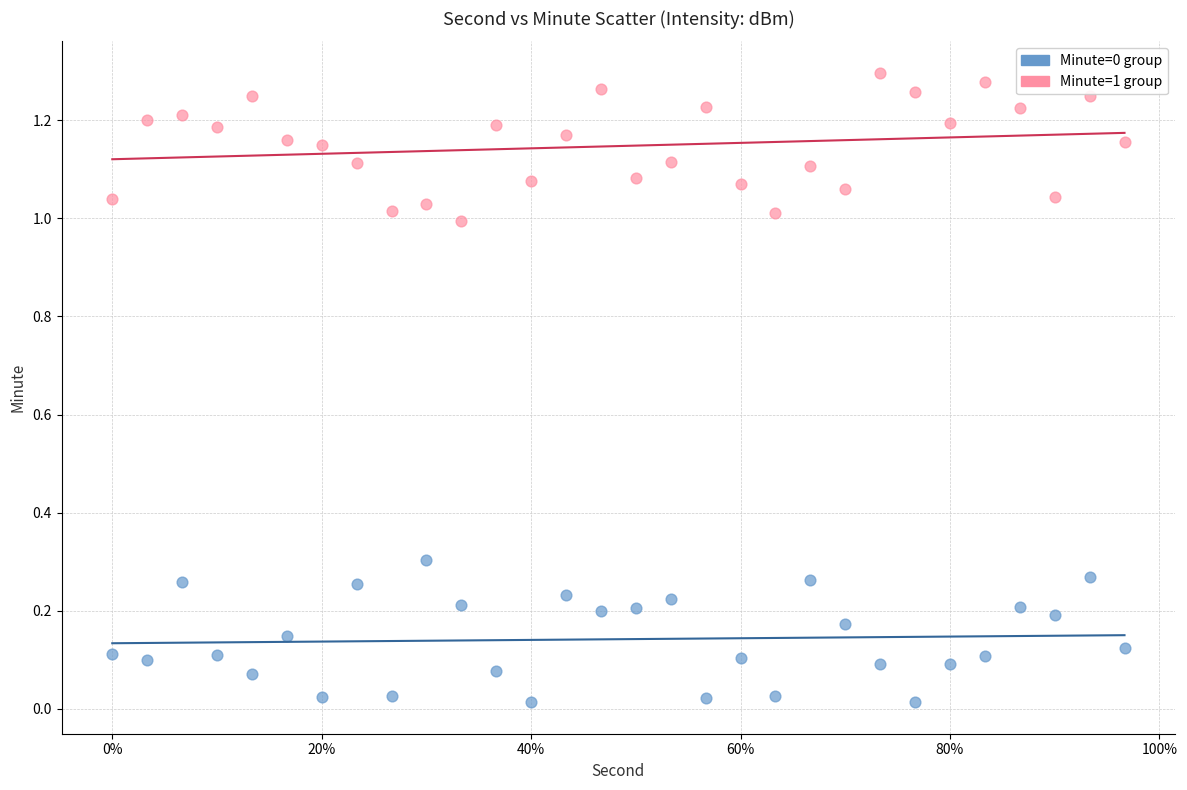

Which series reaches the maximum Y coordinate?

Minute=1 group